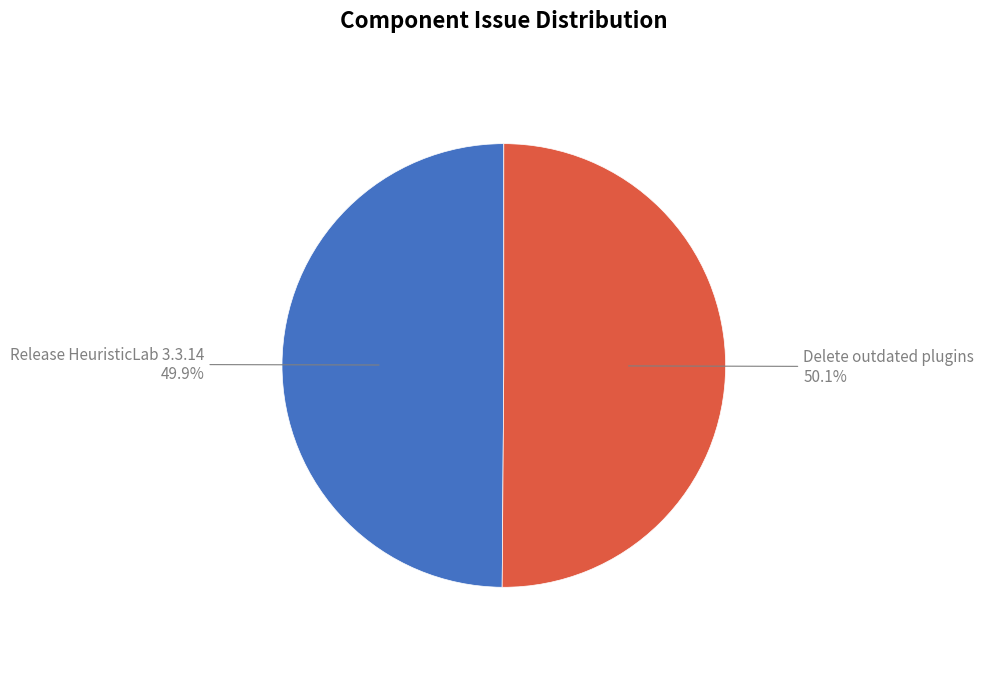

What percentage do Delete outdated plugins and Release HeuristicLab 3.3.14 together represent?

100.0%